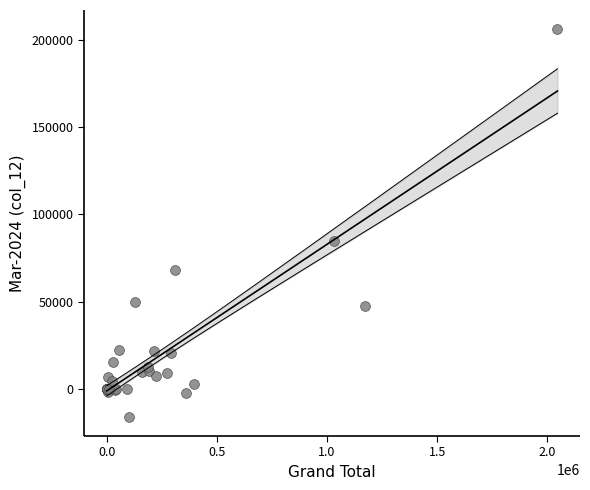

What Y value in the scatter plot is closest to 95087?

84571.4